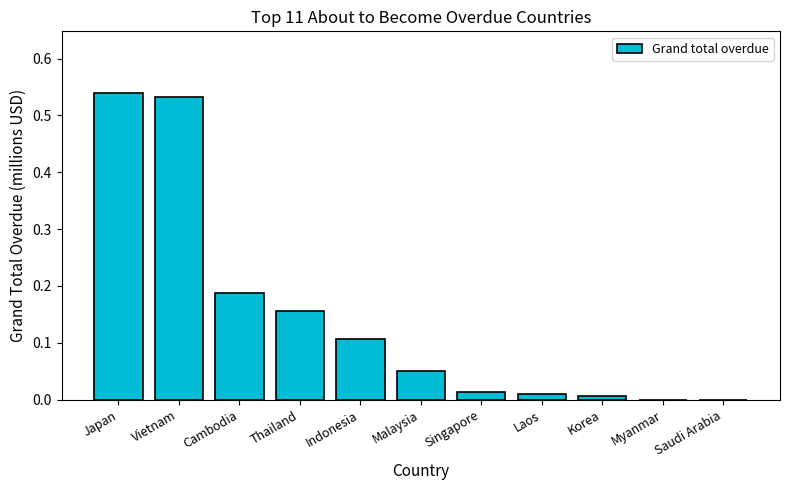

The chart shows a value of 0.0 at Laos. True or false?

True